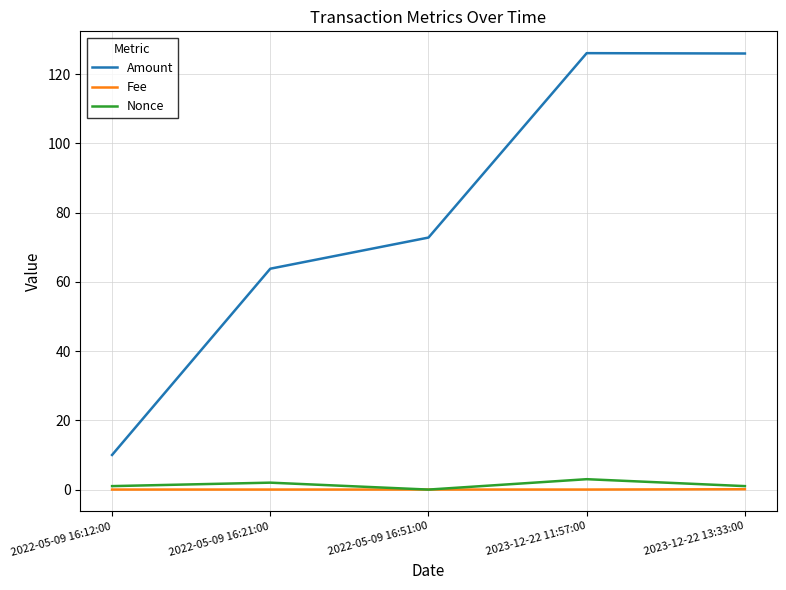

Which series changed the most between 2022-05-09 16:12:00 and 2022-05-09 16:21:00?

Amount